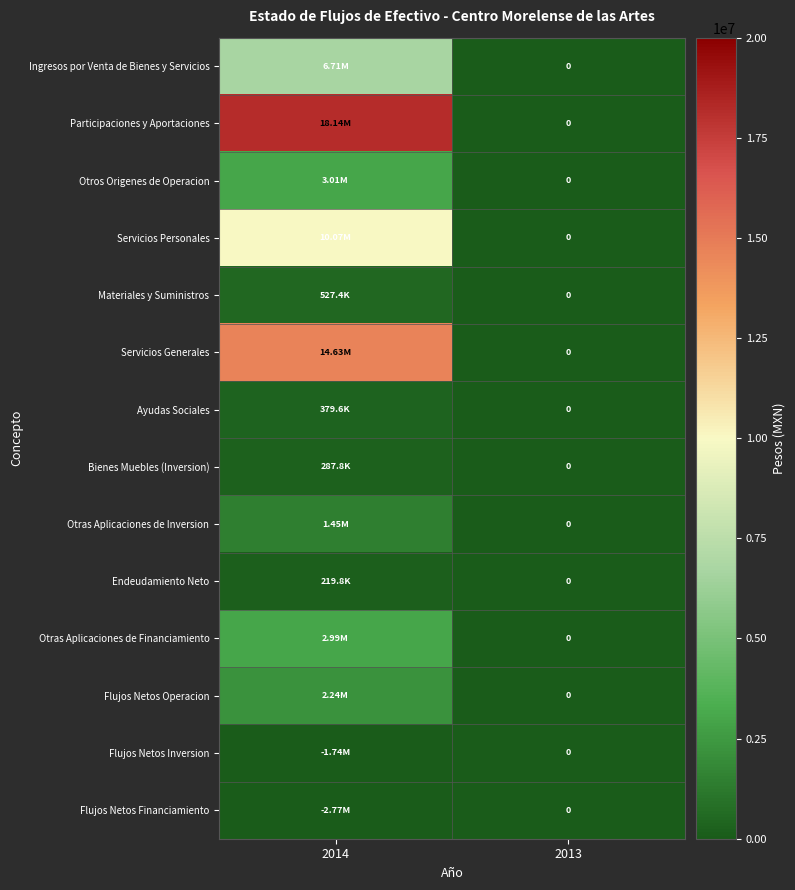

How many series are shown in this chart?

14